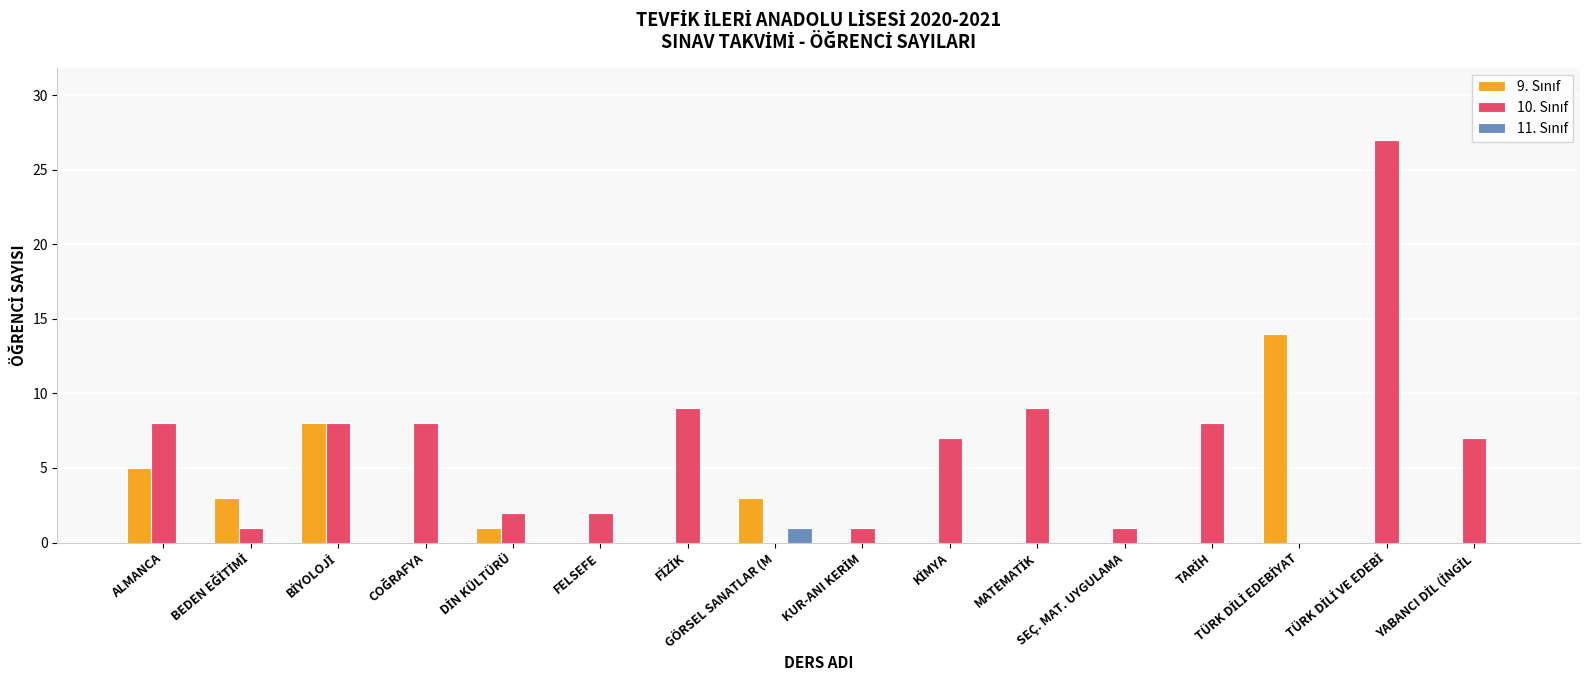

What is the maximum value shown in the chart?

27